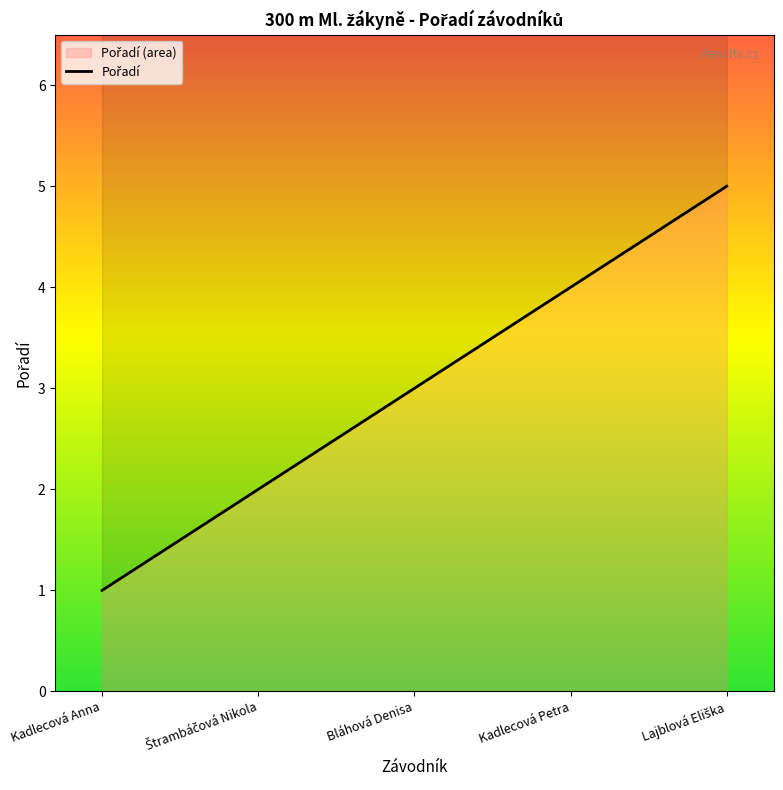

Reading right to left, extract all data points from this chart.

Lajblová Eliška=5	Kadlecová Petra=4	Bláhová Denisa=3	Štrambáčová Nikola=2	Kadlecová Anna=1